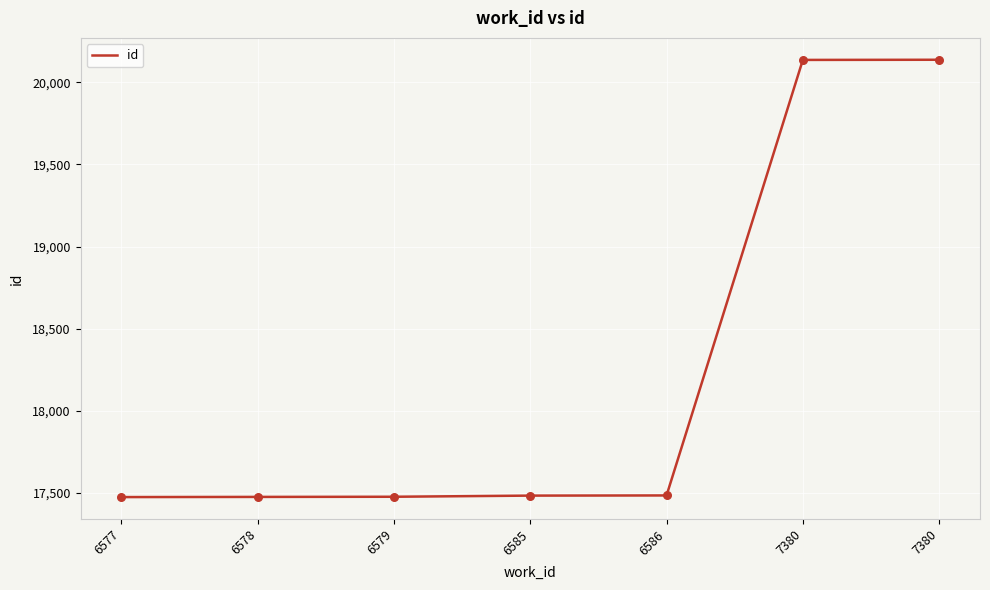

How many lines are shown in the chart?

1